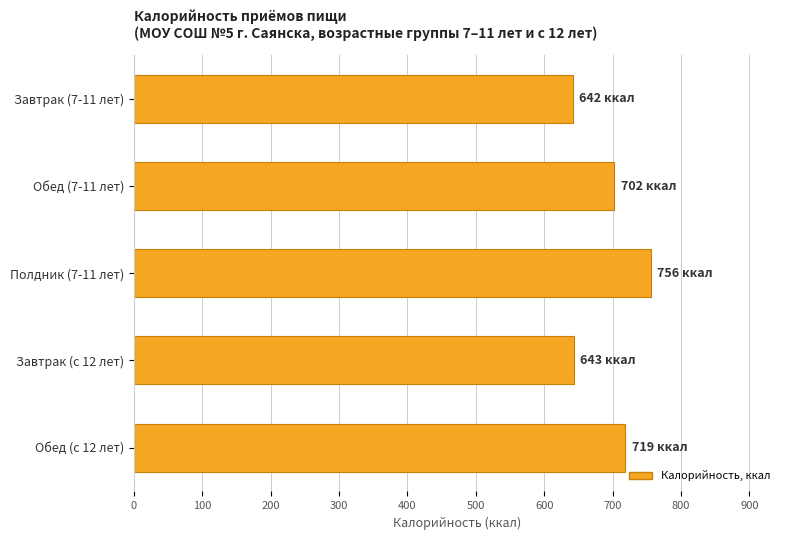

Approximately how many times larger is the value at Полдник (7-11 лет) compared to Завтрак (7-11 лет)?

1.2